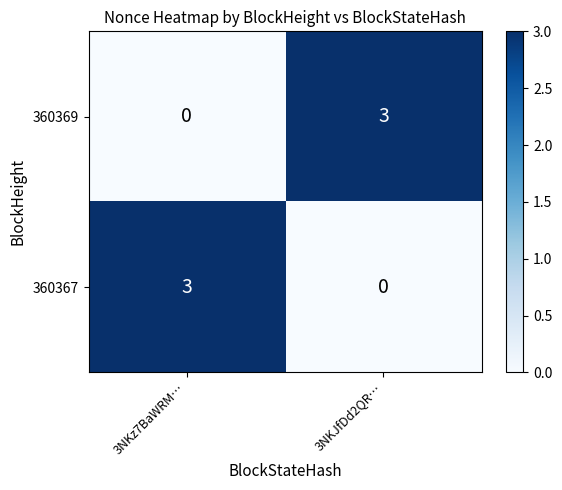

How many values in the 360367 series are below 3?

1